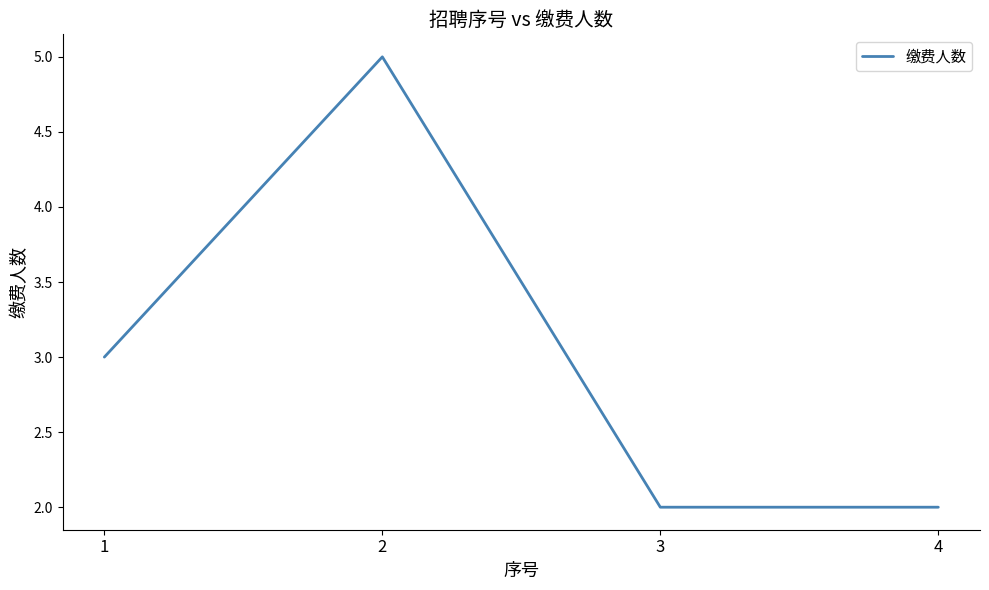

What is the smallest value displayed?

2